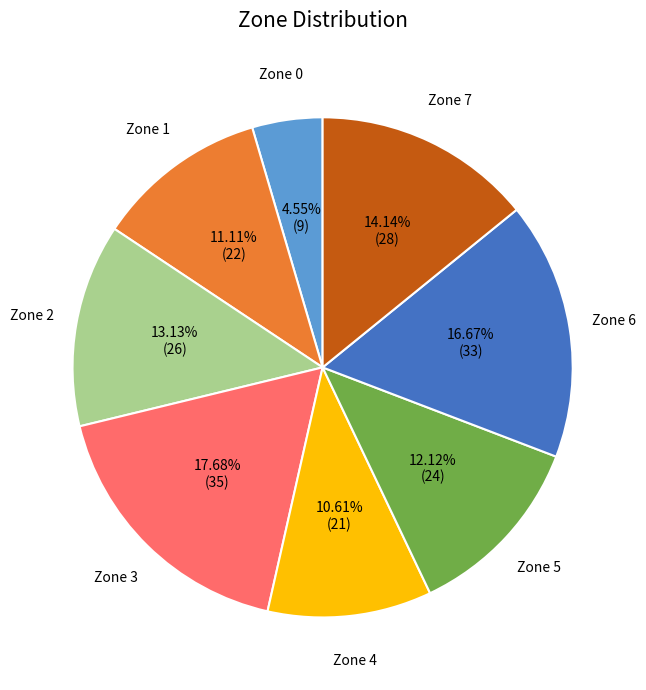

How many slices are in this pie chart?

8